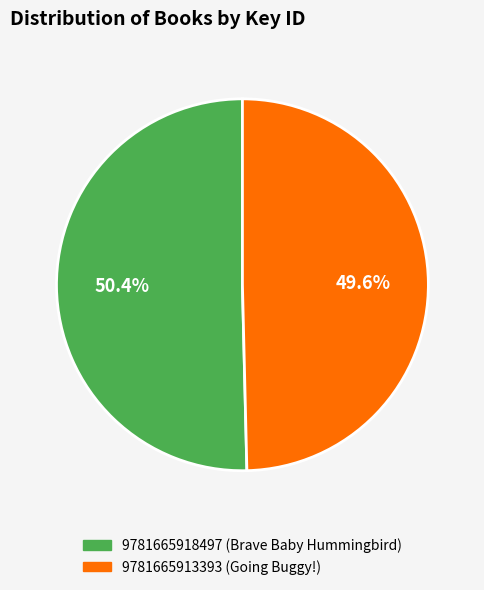

What percentage is the 9781665918497 (Brave Baby Hummingbird) slice, to the nearest percent?

50%